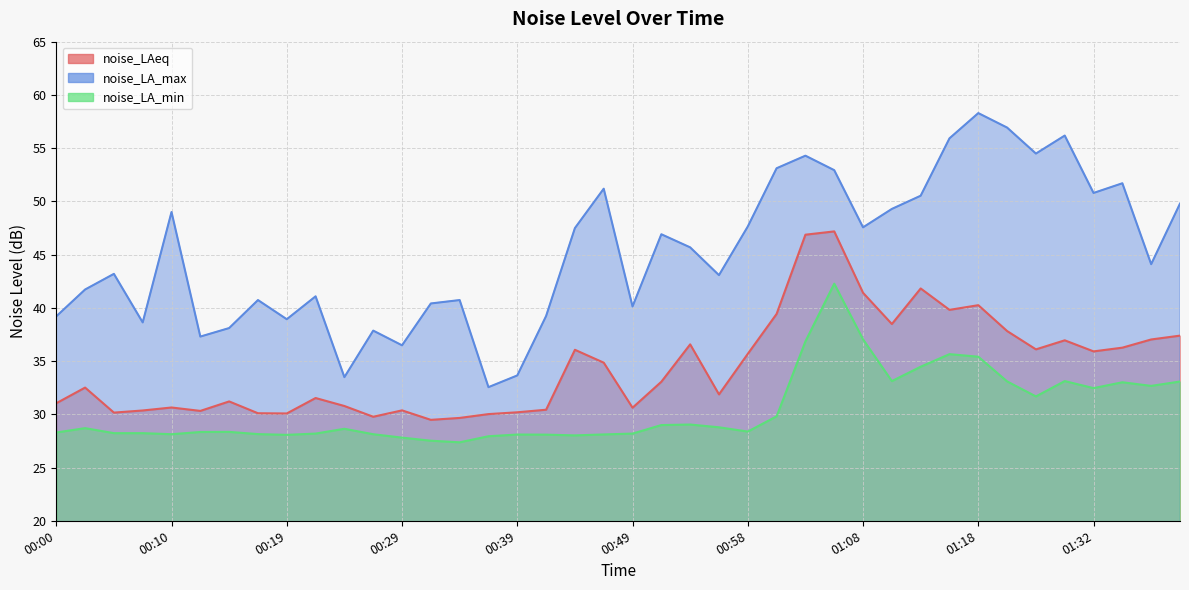

True or false: noise_LAeq has more than 1 interior local peaks.

True